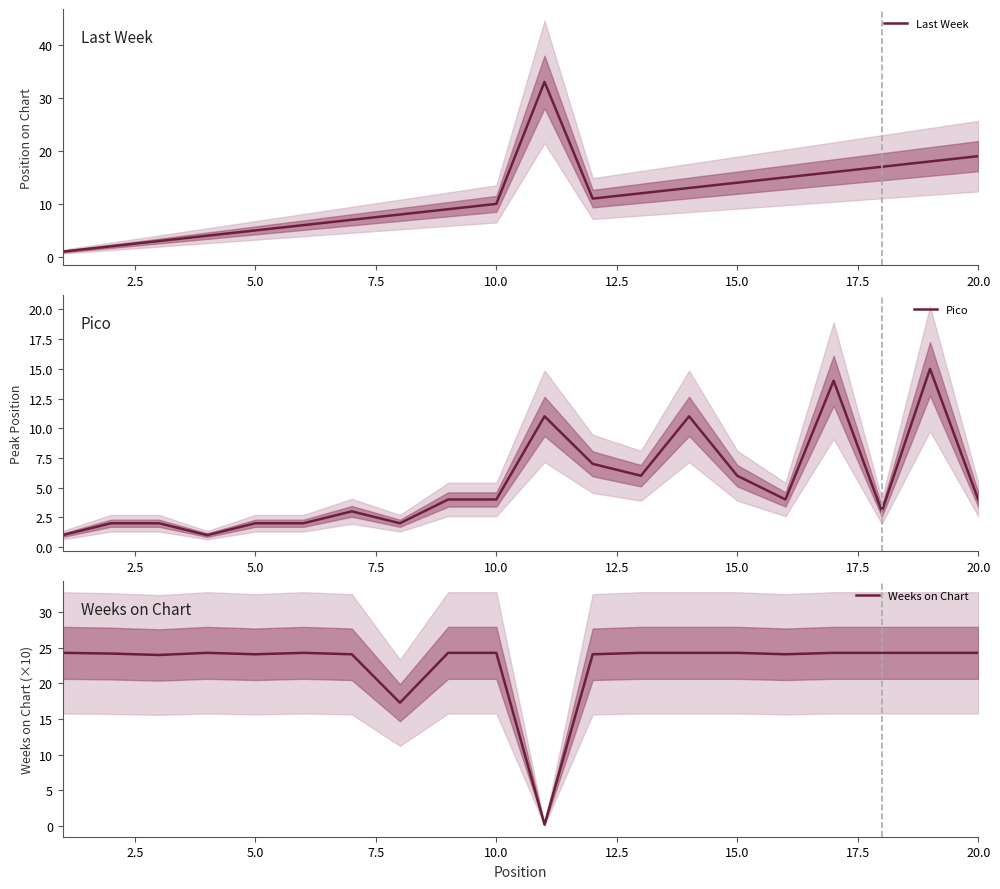

The value of Last Week at 20.0 is 29. True or false?

False